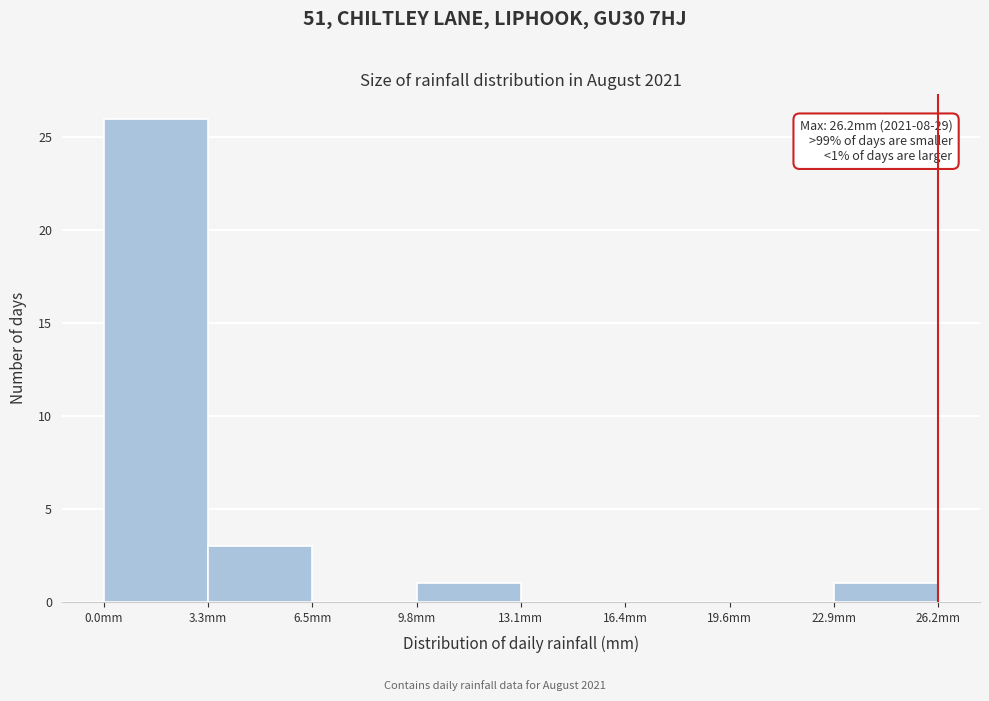

Over which range of the x-axis is the bar tallest?

0.0 to 3.5